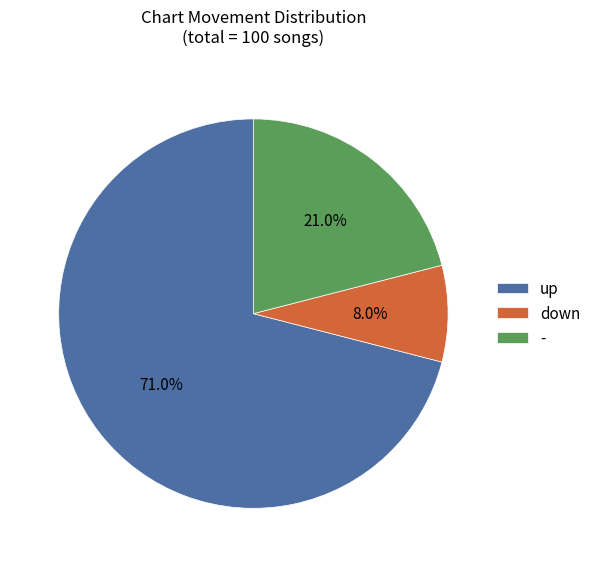

Does down represent more than half of the total?

No